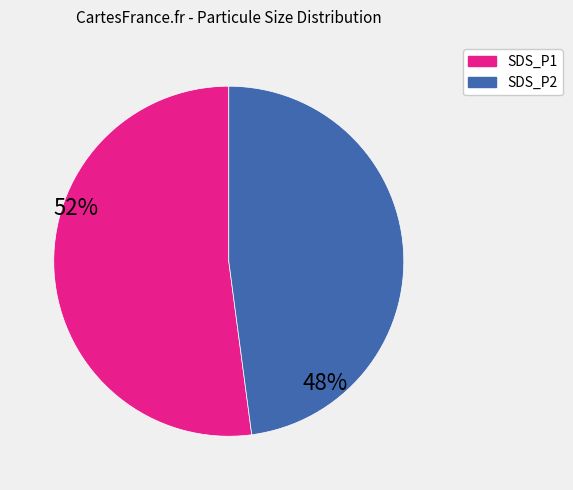

How many segments does this pie chart have?

2